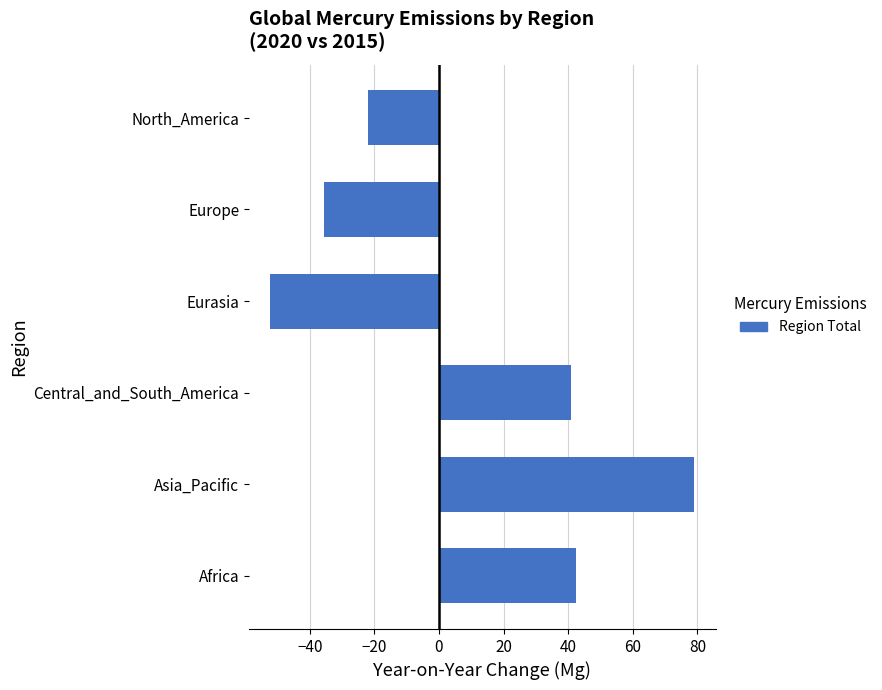

What is the difference between the values at North_America and Africa?

64.4